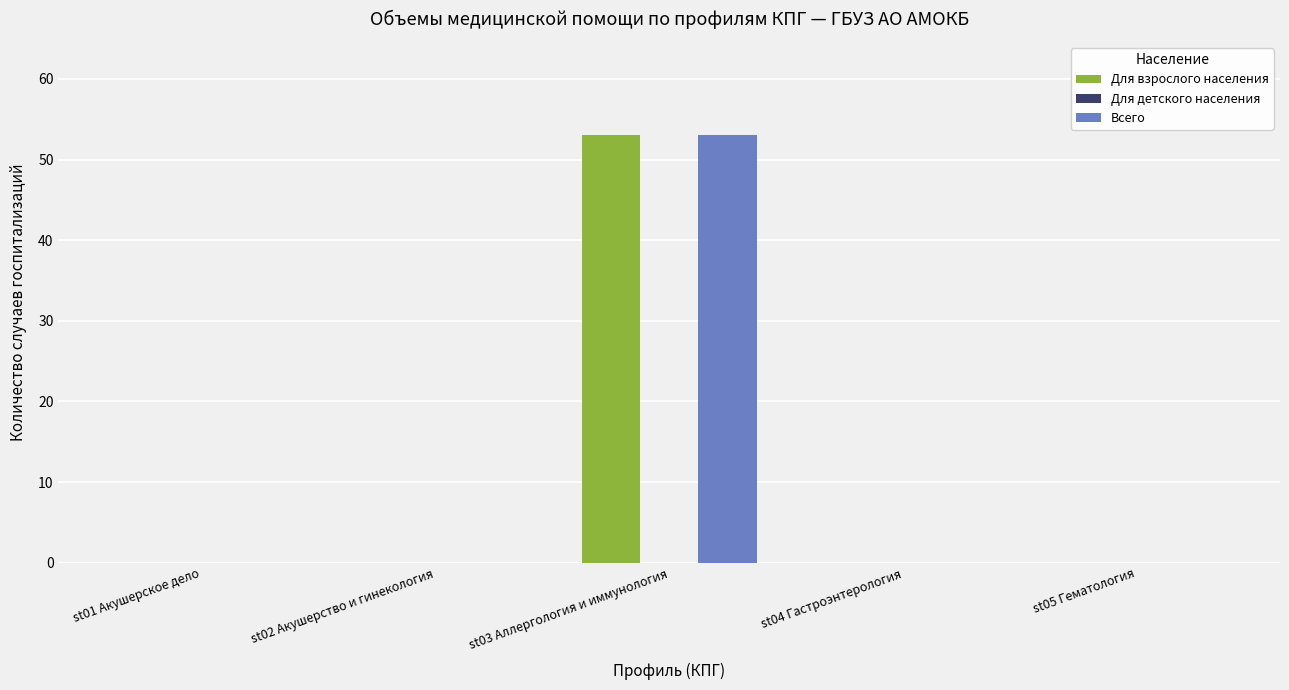

Reading left to right, list all the values displayed in this chart.

Для взрослого населения: st01 Акушерское дело=0	st02 Акушерство и гинекология=0	st03 Аллергология и иммунология=53	st04 Гастроэнтерология=0	st05 Гематология=0
Всего: st01 Акушерское дело=0	st02 Акушерство и гинекология=0	st03 Аллергология и иммунология=53	st04 Гастроэнтерология=0	st05 Гематология=0